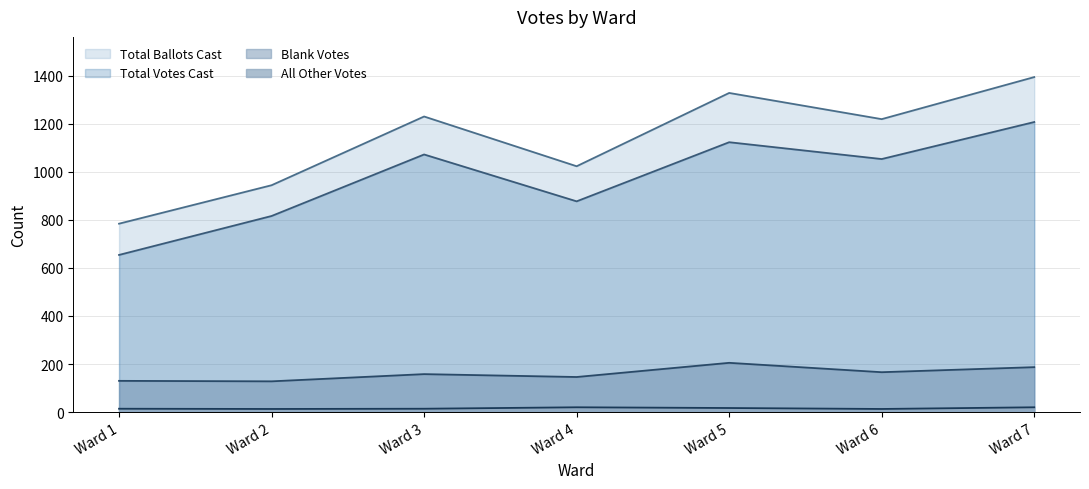

Read the Blank Votes value at Ward 2, to the nearest 10.

130